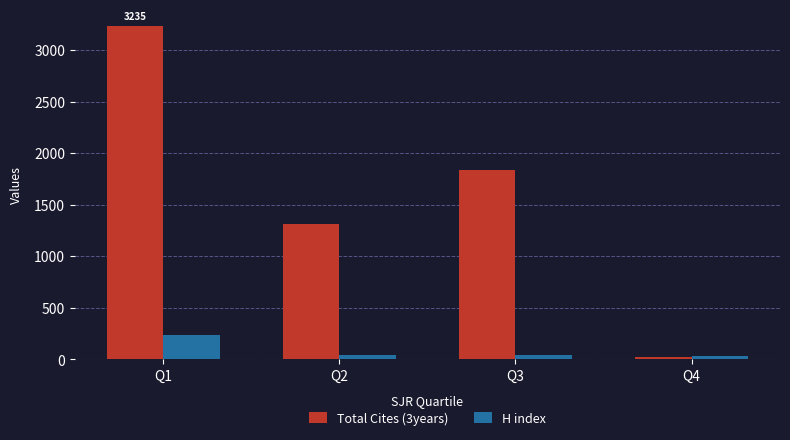

The value of H index at Q4 is 34. True or false?

True